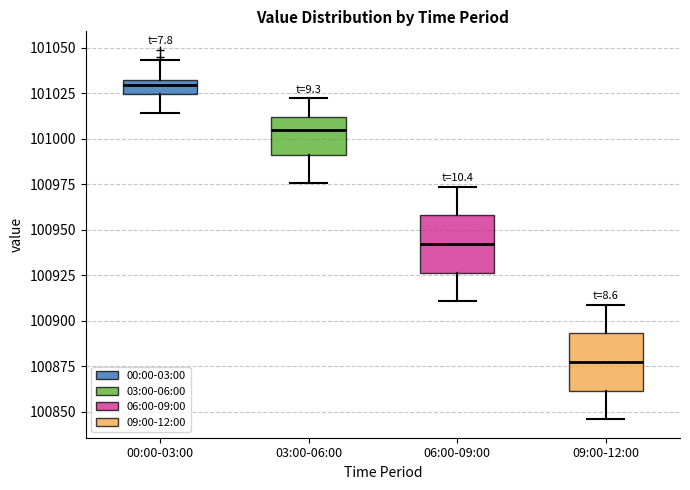

Reading left to right, read every box against the y-axis: the position of its median line, the range the box covers, and the ends of its whiskers. The values are not printed on the chart, so give them approximately, as read against the axis.

00:00-03:00: median 101030 (just below the box's upper edge), box 101025 to 101030, whiskers 101015 to 101045
03:00-06:00: median 101005, box 100990 to 101010, whiskers 100975 to 101020
06:00-09:00: median 100940, box 100925 to 100960, whiskers 100910 to 100975
09:00-12:00: median 100880, box 100860 to 100895, whiskers 100845 to 100910